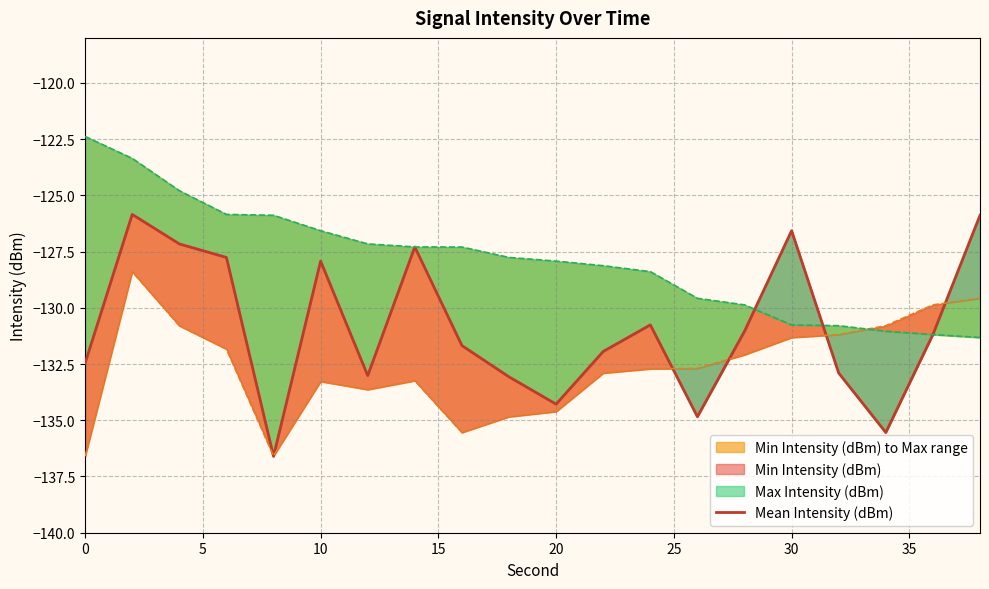

What is the value of the Max Intensity (dBm) point at the 1st from the left?

-122.4